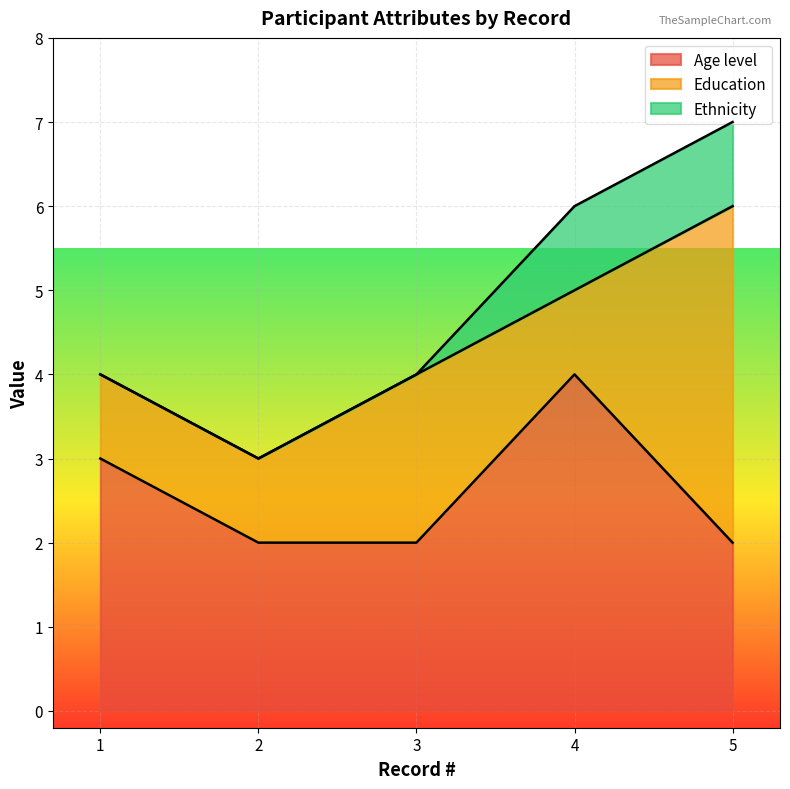

The value of Age level at 1 is 3. True or false?

True